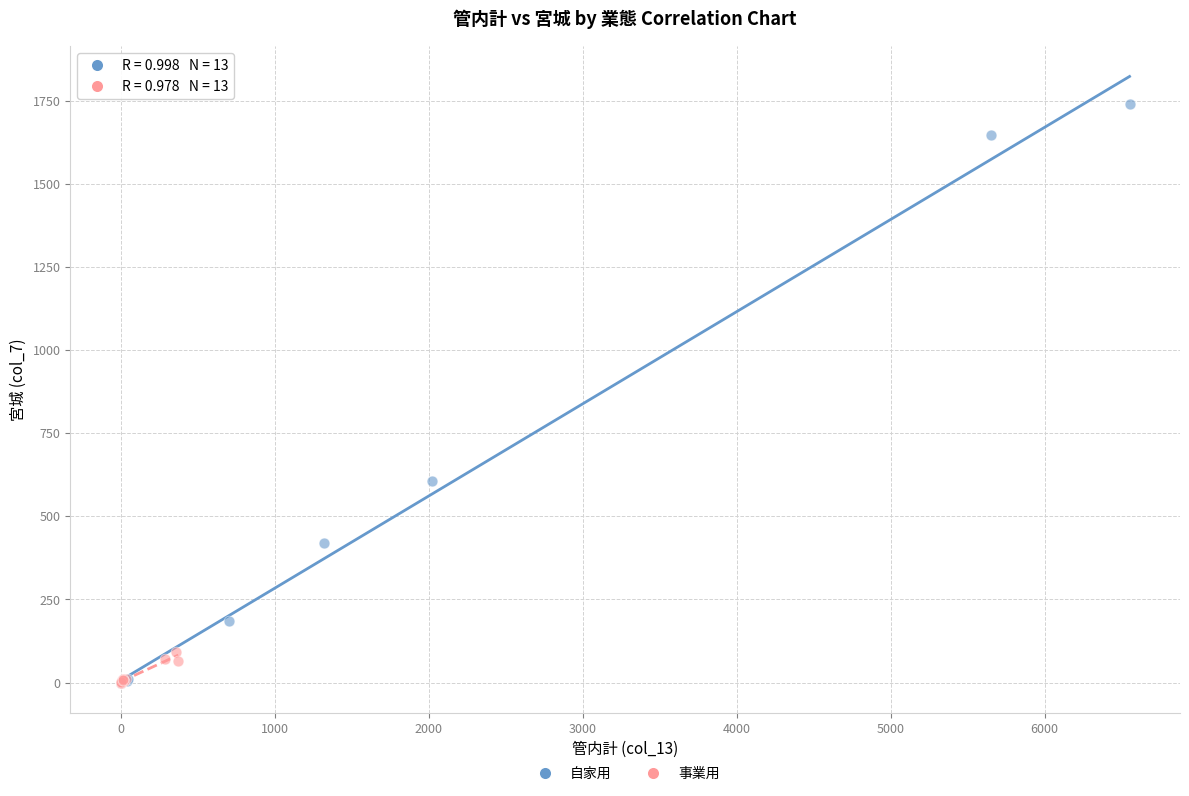

Which series has the widest spread of Y values?

自家用